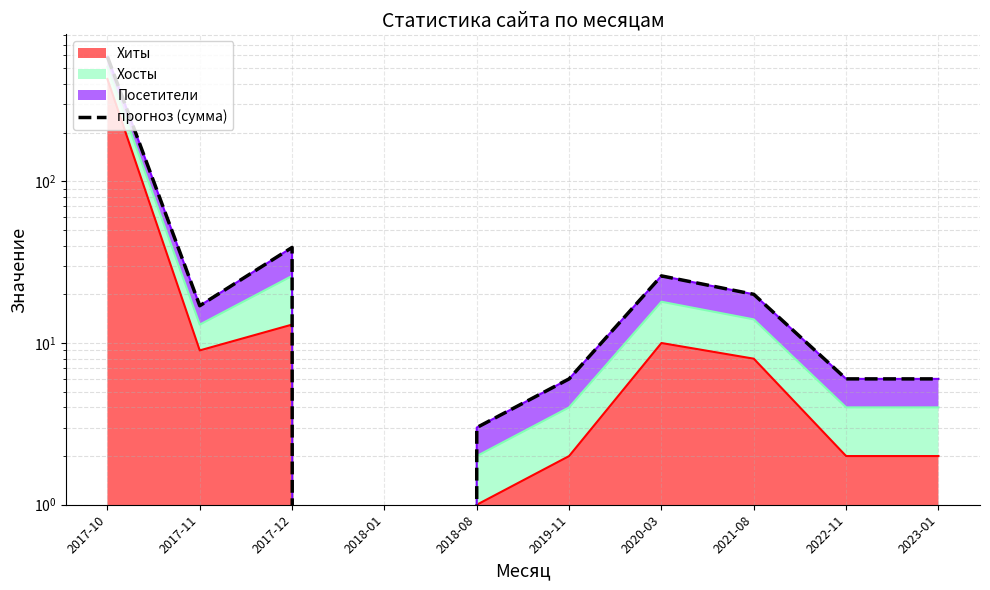

How many values exceed 17?

4